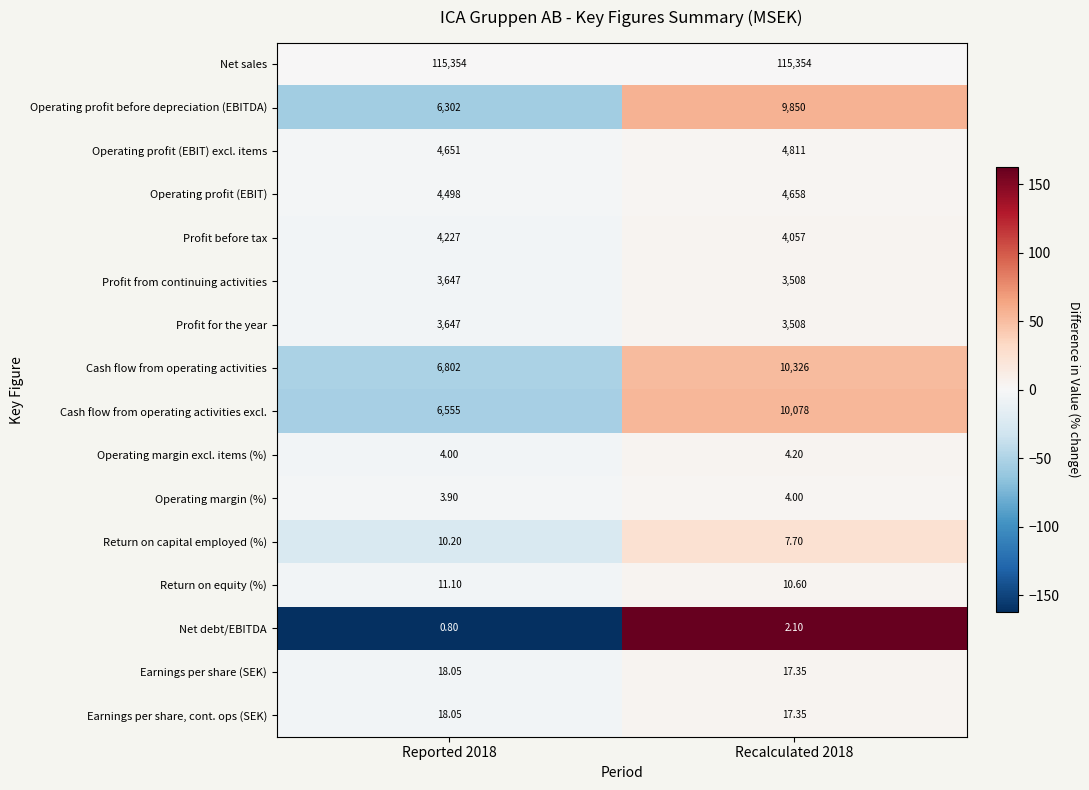

What is the greatest value displayed?

115354.0